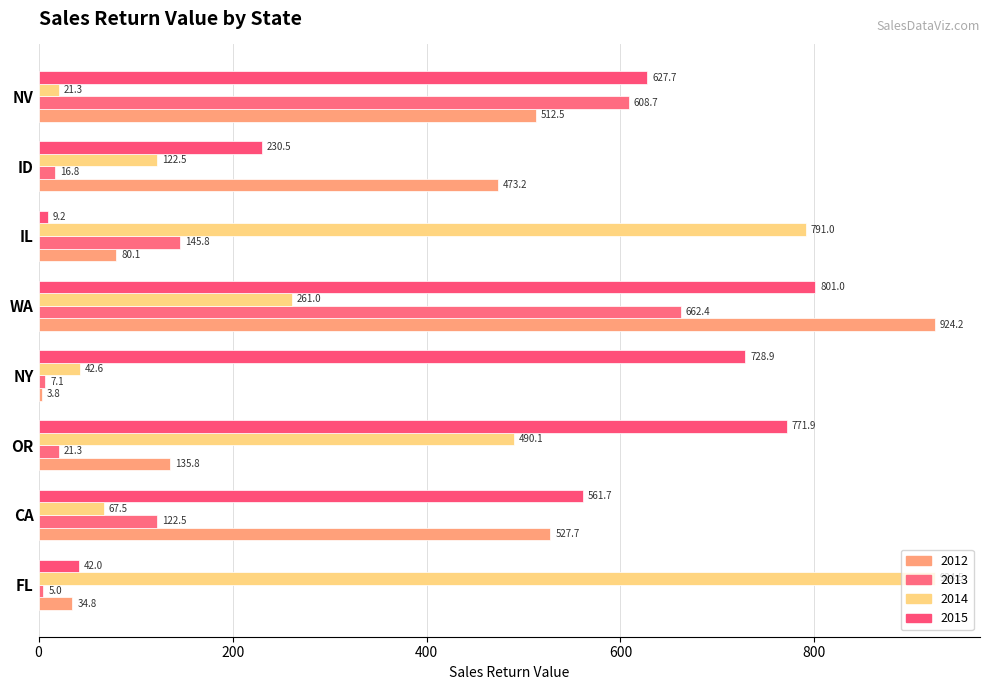

Is the value of 2012 at IL greater than the value of 2013 at IL?

No